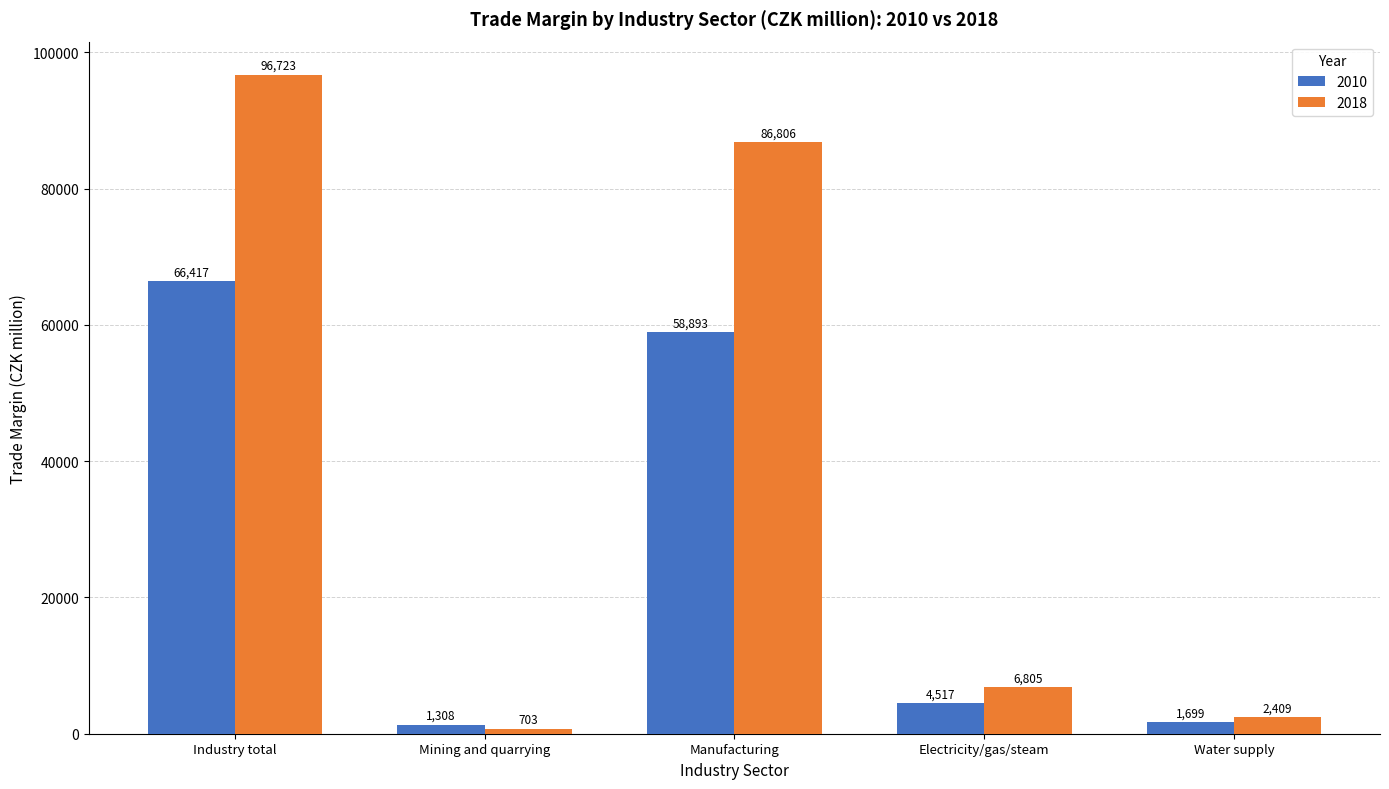

What is the total value across all series at Mining and quarrying?

2011